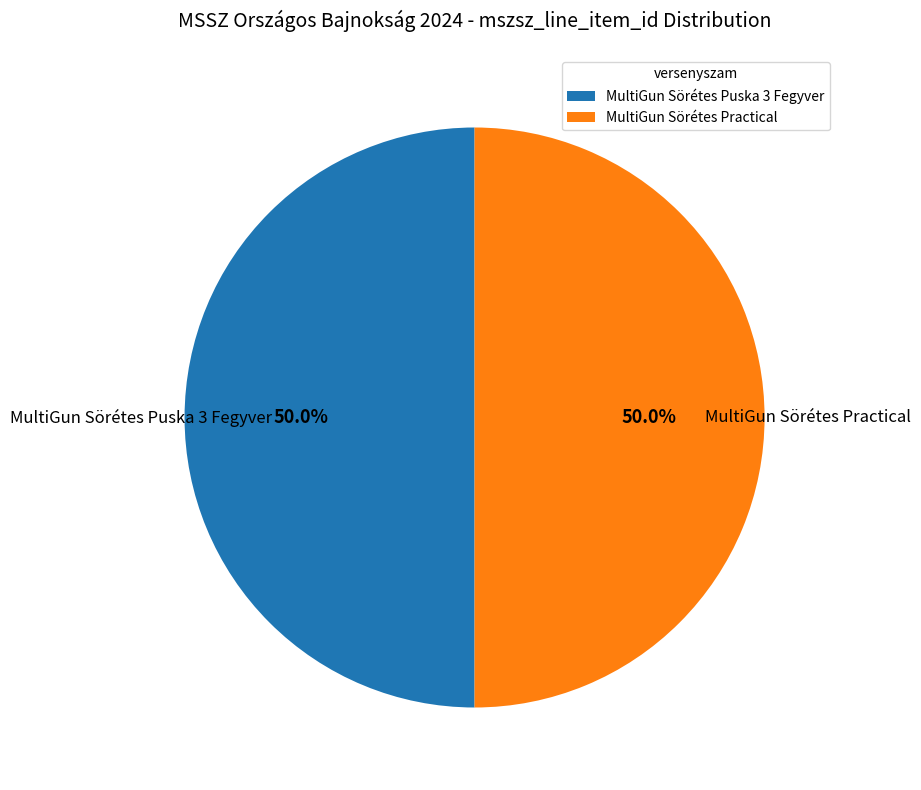

What is the total percentage of MultiGun Sörétes Puska 3 Fegyver and MultiGun Sörétes Practical?

100.0%